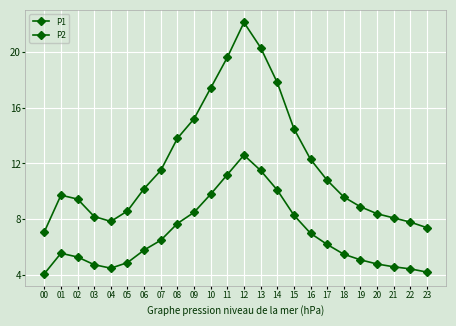

Which has a higher value, 19 or 03?

19